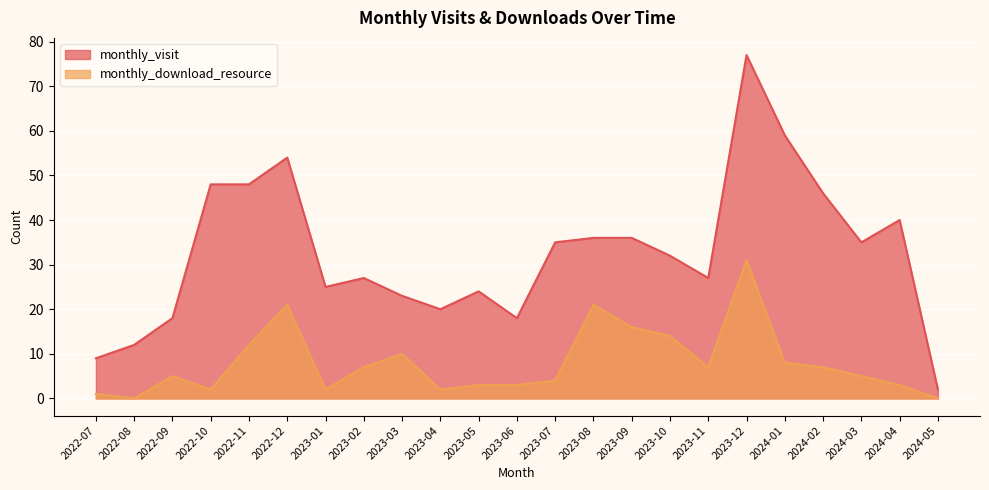

How many lines are shown in the chart?

2